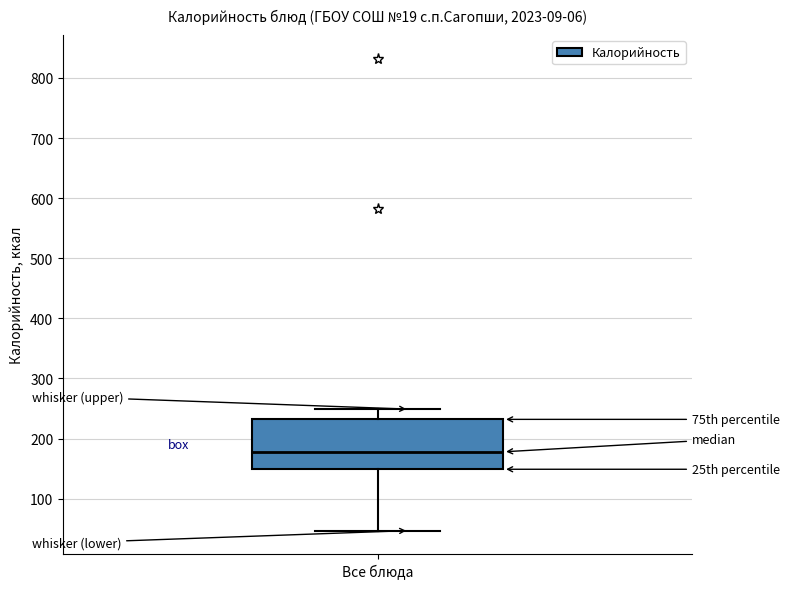

Read this box plot against the y-axis: the position of the median line, the range covered by the box, and the ends of both whiskers. The values are not printed on the chart, so give them approximately, as read against the axis.

median 180, box 150 to 230, whiskers 50 to 250